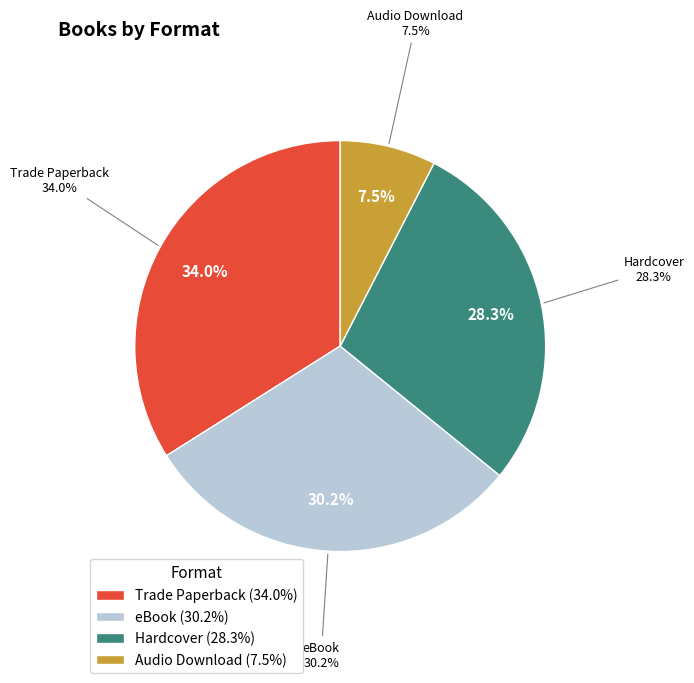

What is the smallest slice in the pie chart?

Audio Download